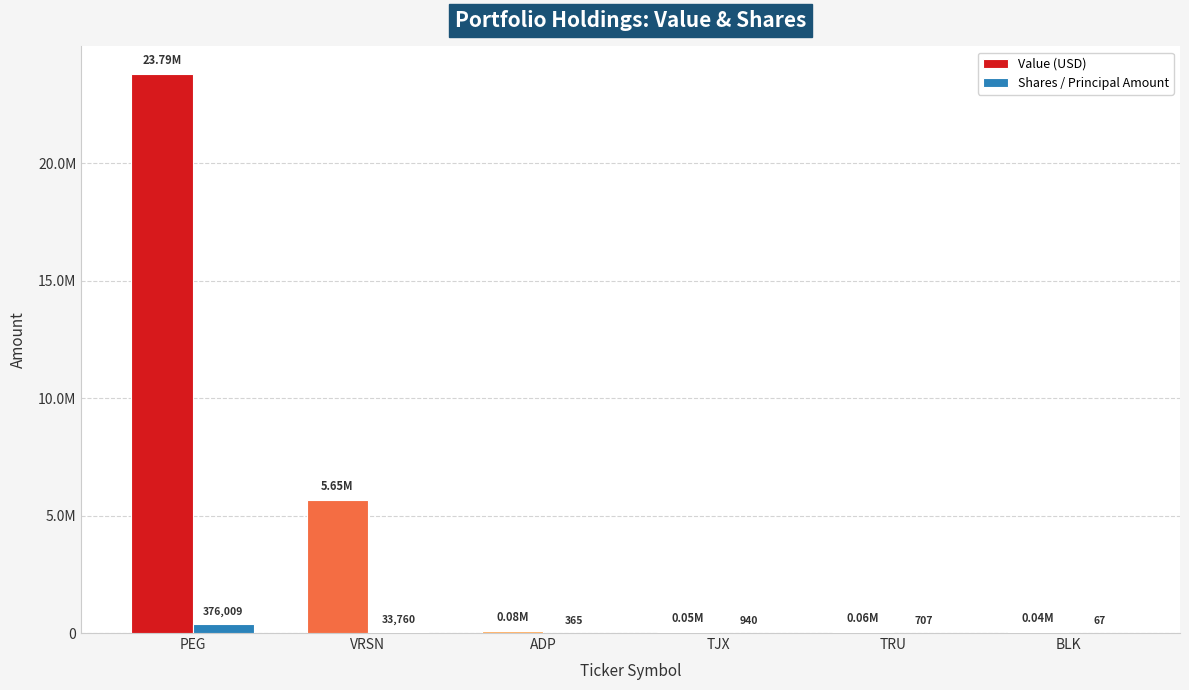

List the series in order of their peak value, highest first.

Value (USD), Shares / Principal Amount